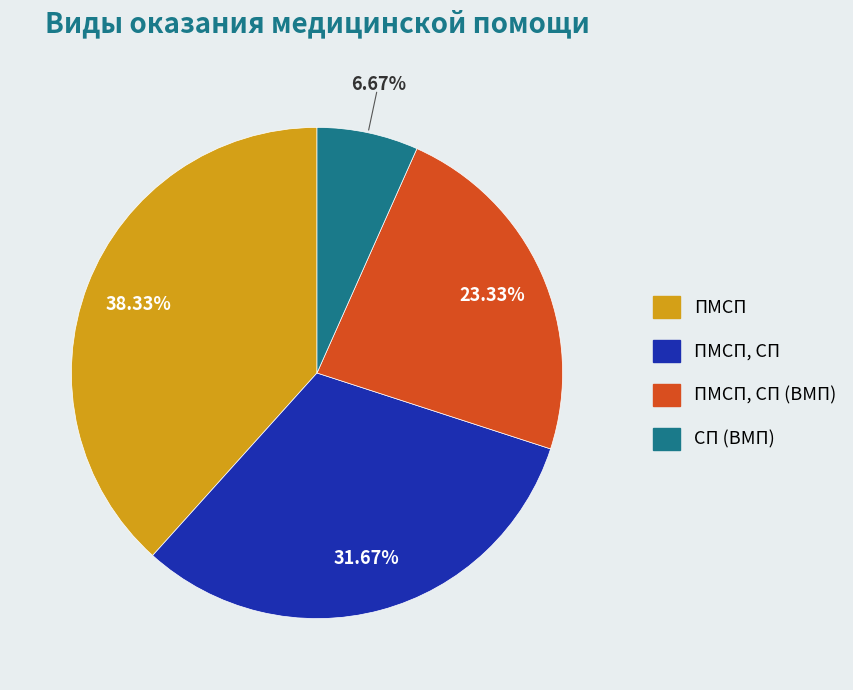

Is there any slice that represents more than half of the pie?

No